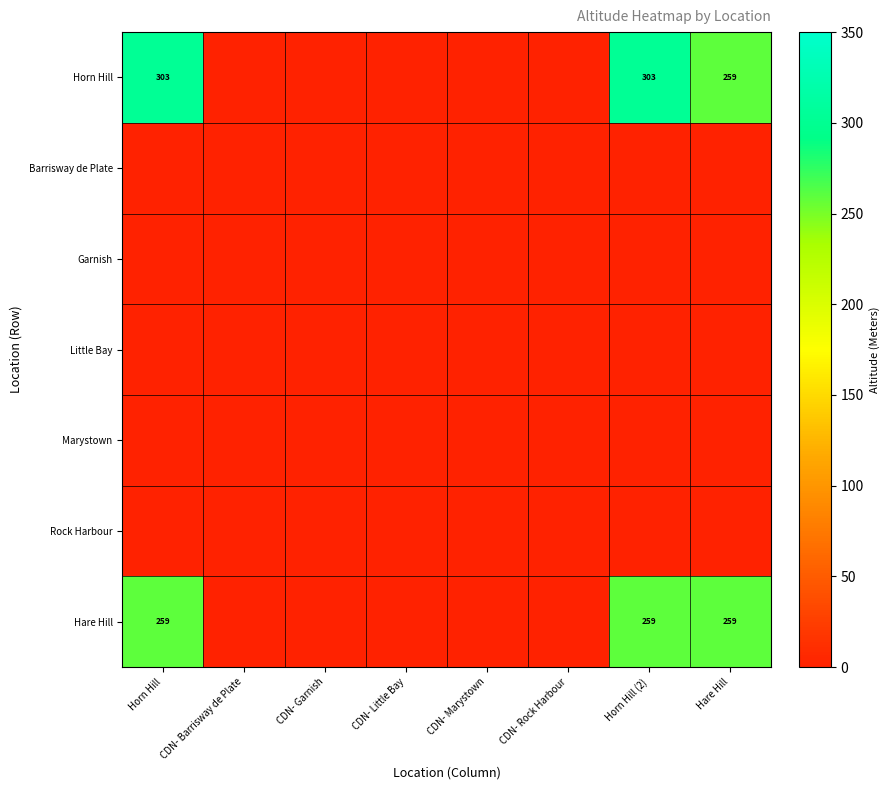

True or false: Hare Hill has a value of 259 at Horn Hill (2).

True